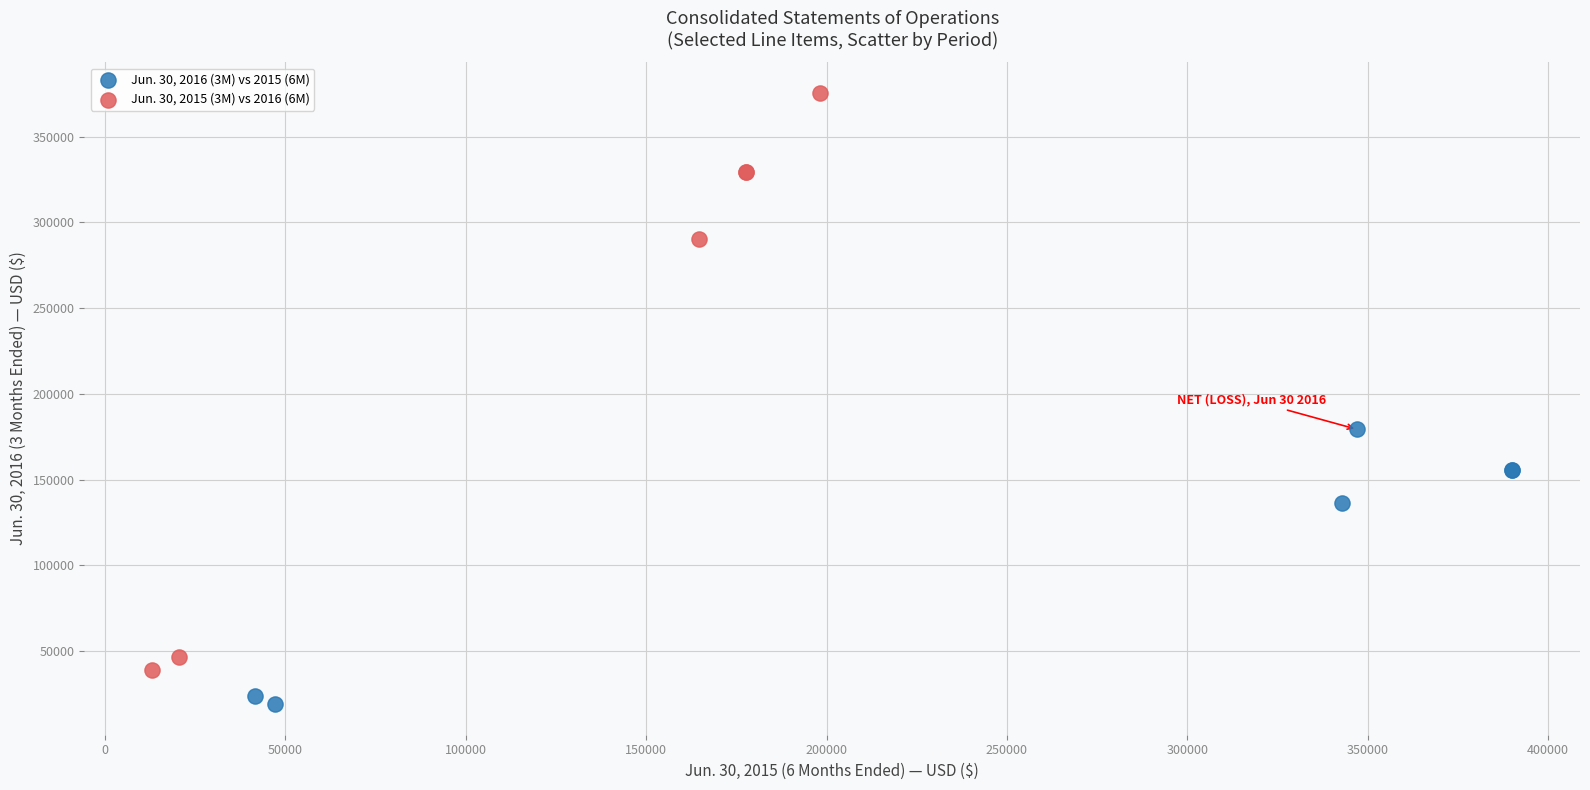

Which series reaches the maximum Y coordinate?

Jun. 30, 2015 (3M) vs 2016 (6M)